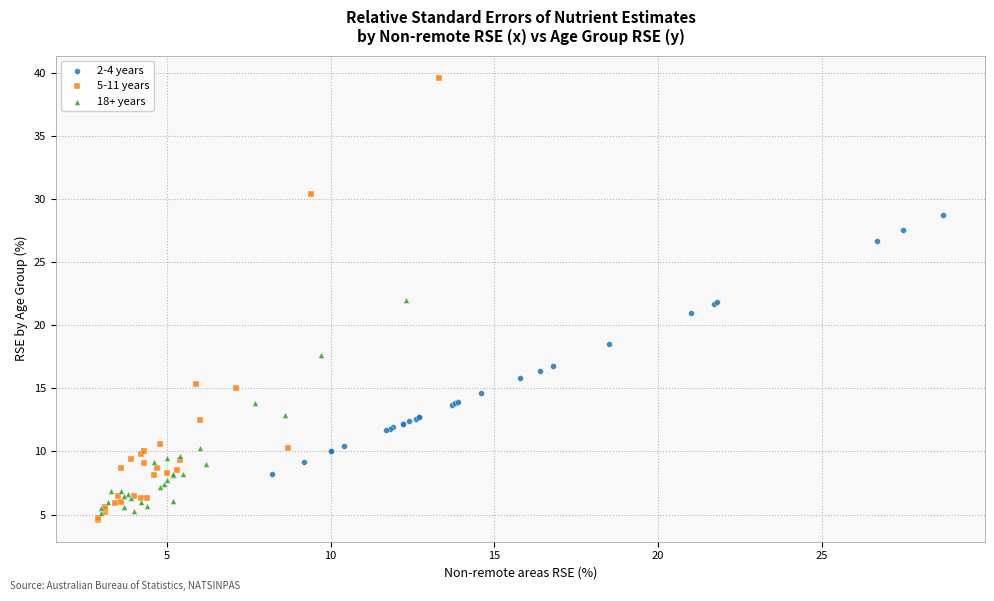

Which series reaches the maximum Y coordinate?

5-11 years